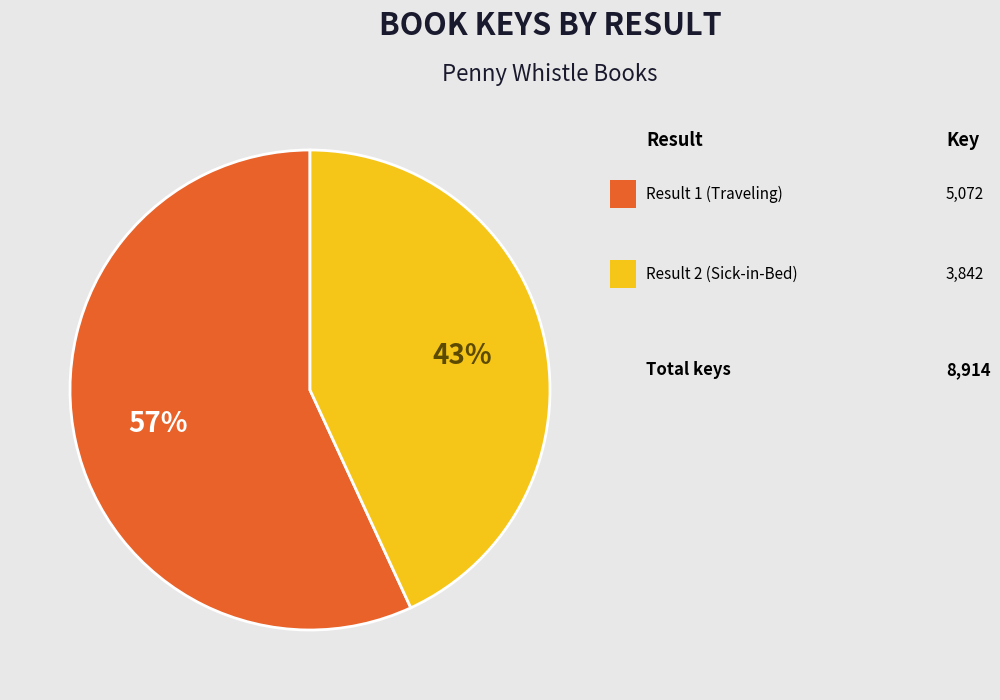

Is there any slice that represents more than half of the pie?

Yes